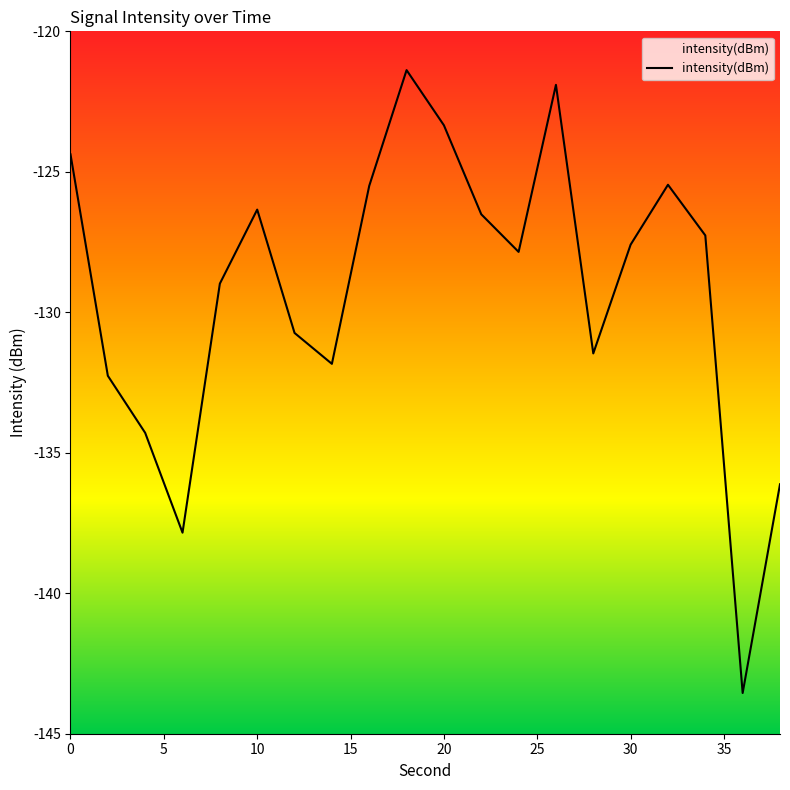

What is the smallest value displayed?

-143.6